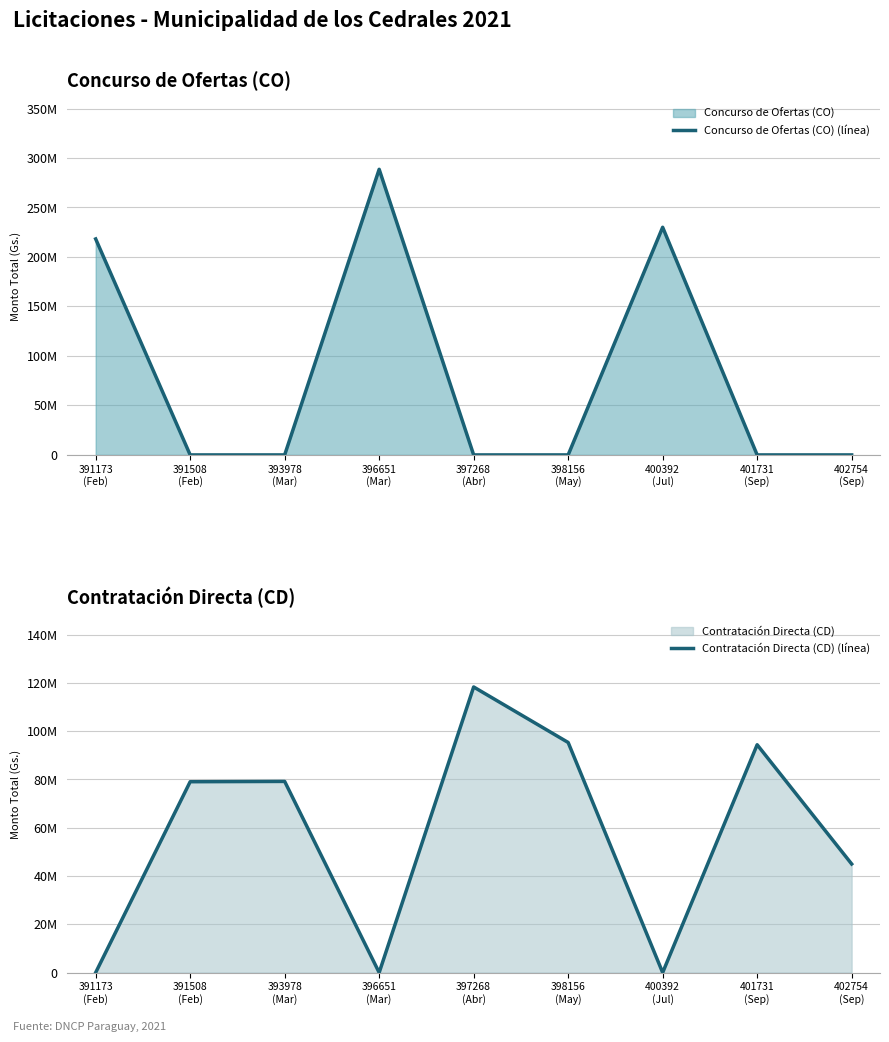

What is the sum of the Contratación Directa (CD) (línea) values at 391173
(Feb) and 393978
(Mar)?

79200000